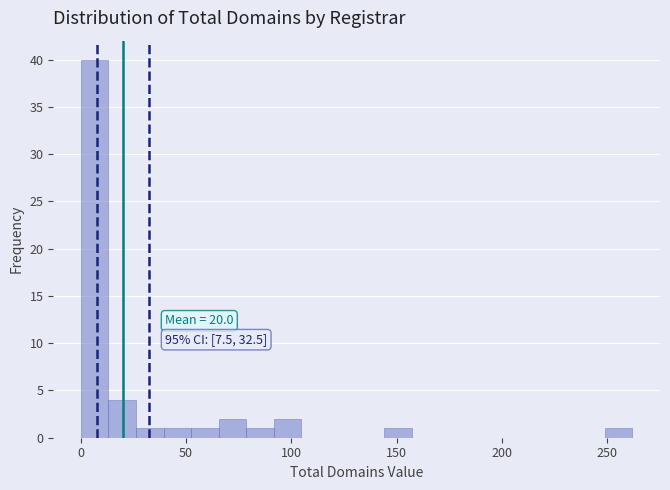

Read against the x-axis, roughly where is the centre of the tallest bar?

5